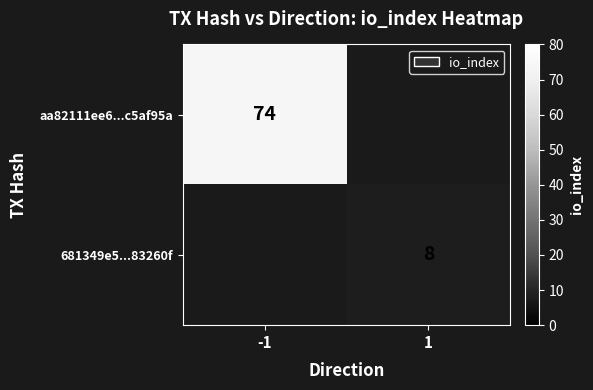

The value of aa82111ee6...c5af95a at -1 is 74. True or false?

True